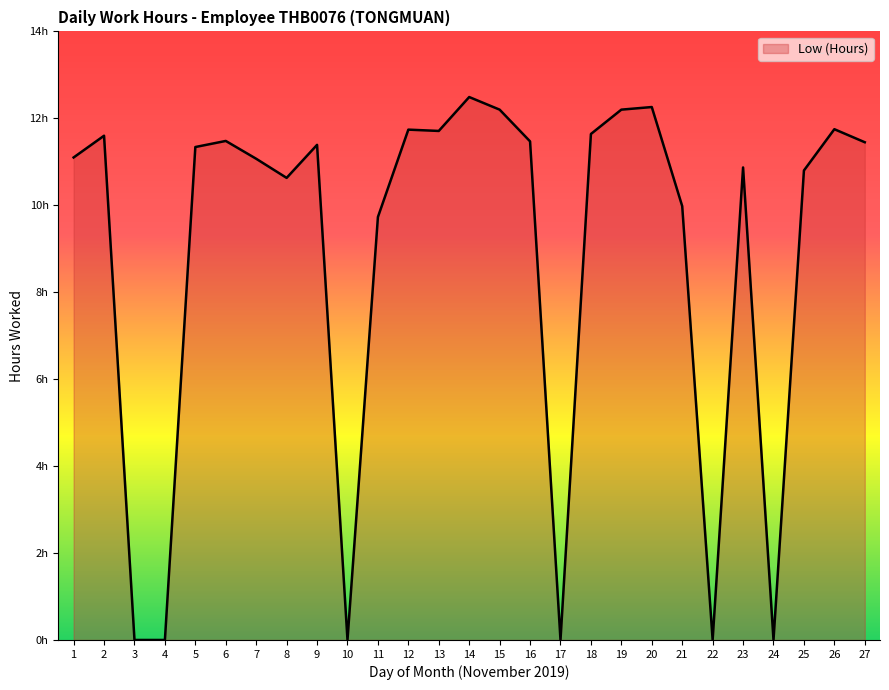

Does the chart have visible grid lines?

No